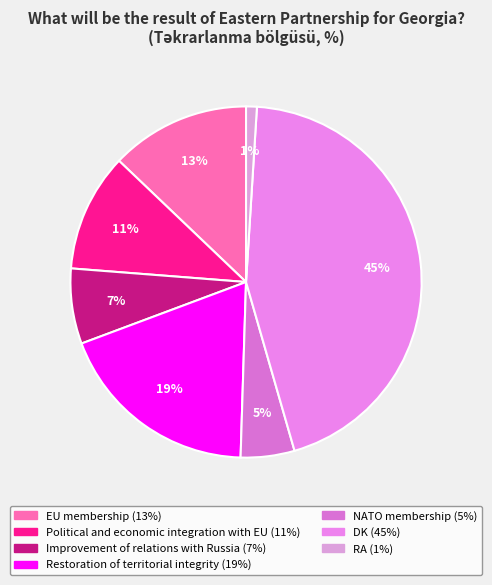

How many segments does this pie chart have?

7